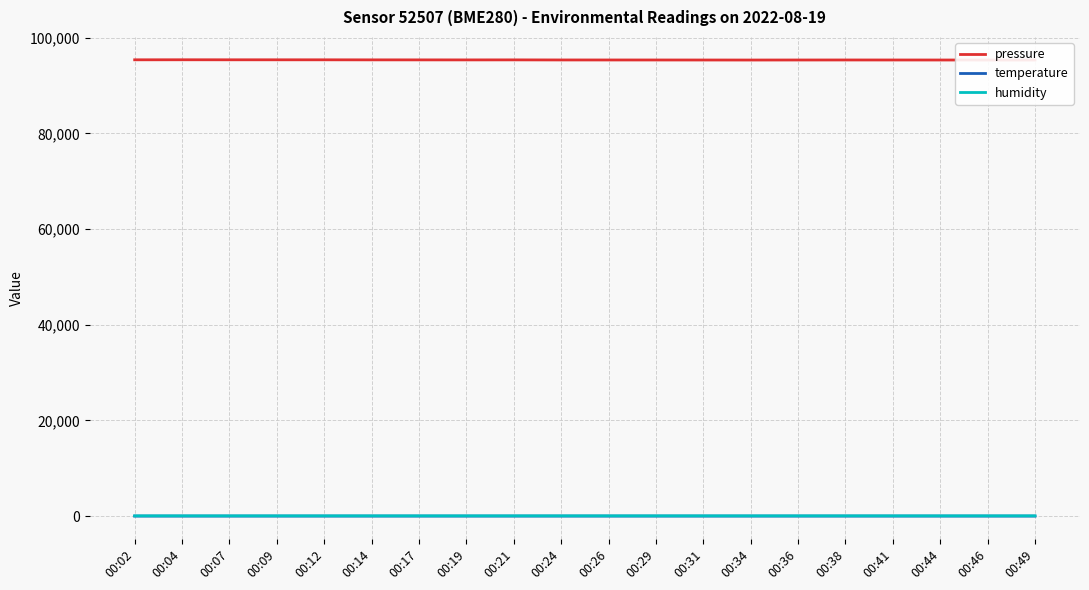

The value of pressure at 00:49 is 95328.7. True or false?

True